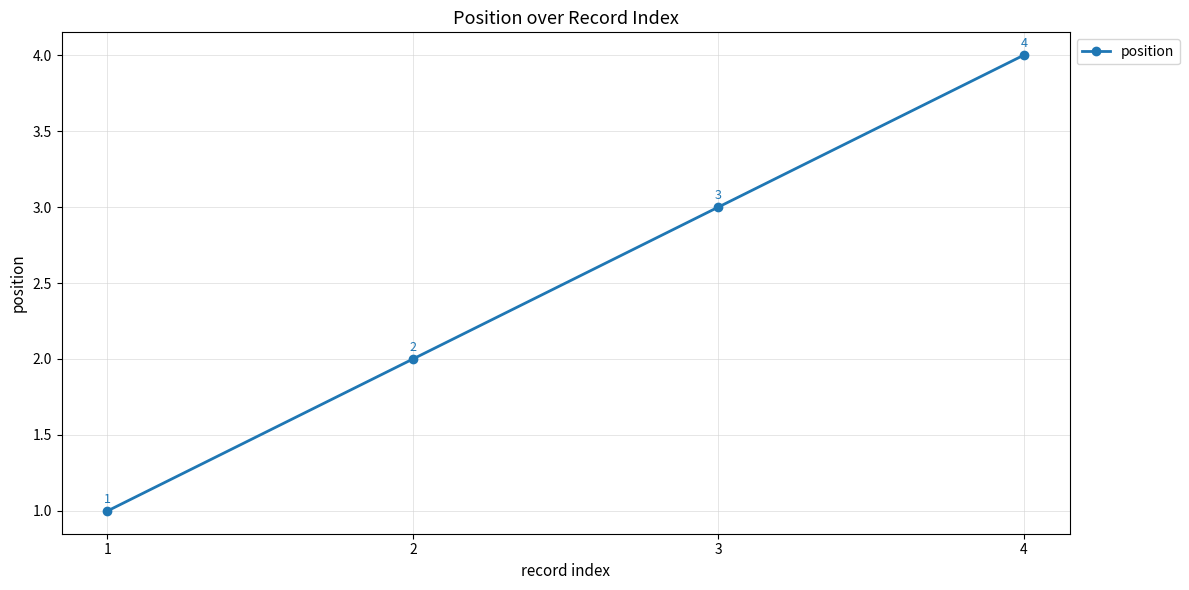

True or false: there are more than 0 points higher than both neighbors.

False